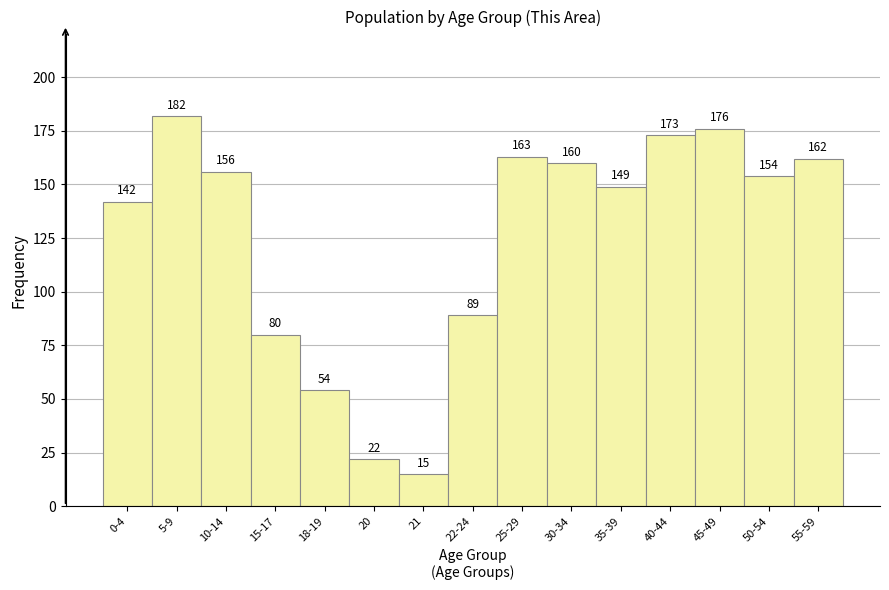

Reading left to right, extract all data points from this chart.

142	182	156	80	54	22	15	89	163	160	149	173	176	154	162